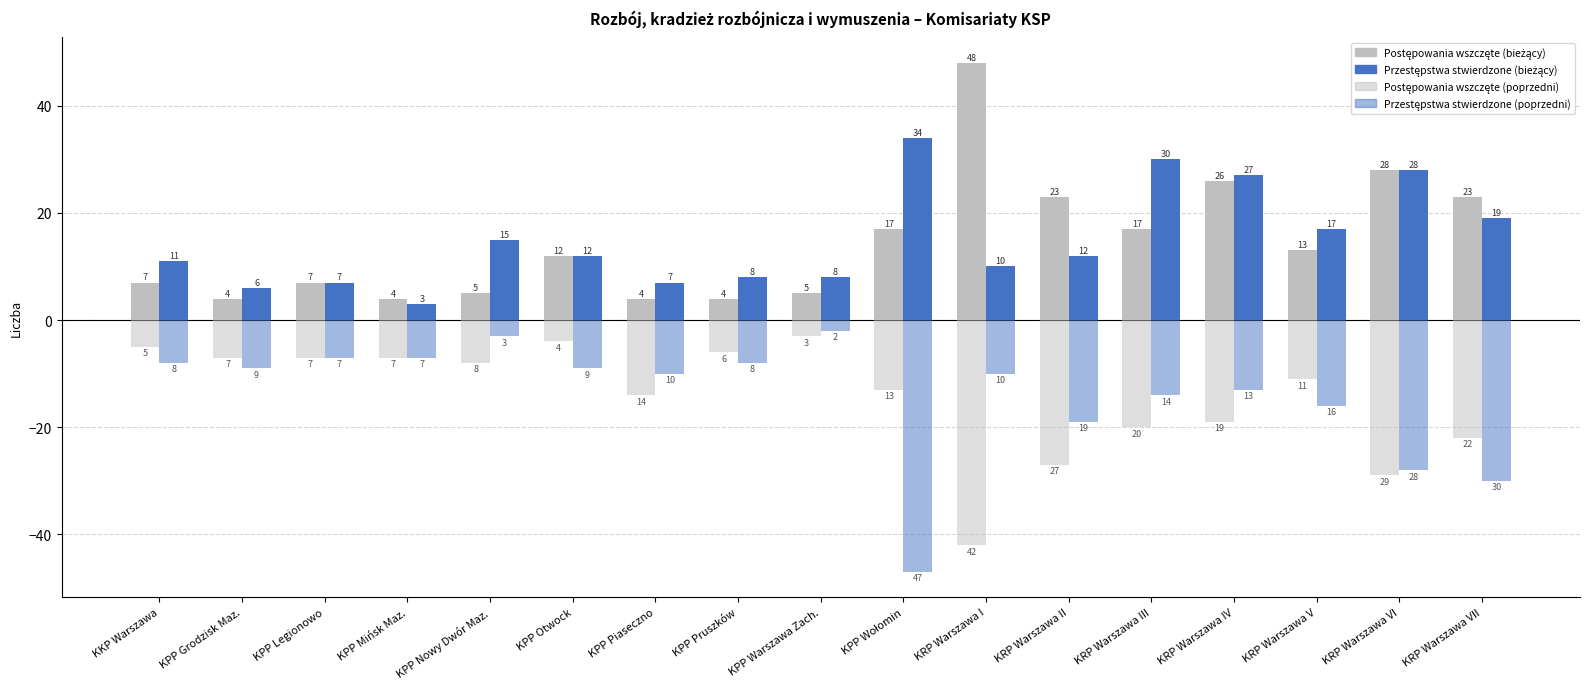

How many groups of bars are there?

17